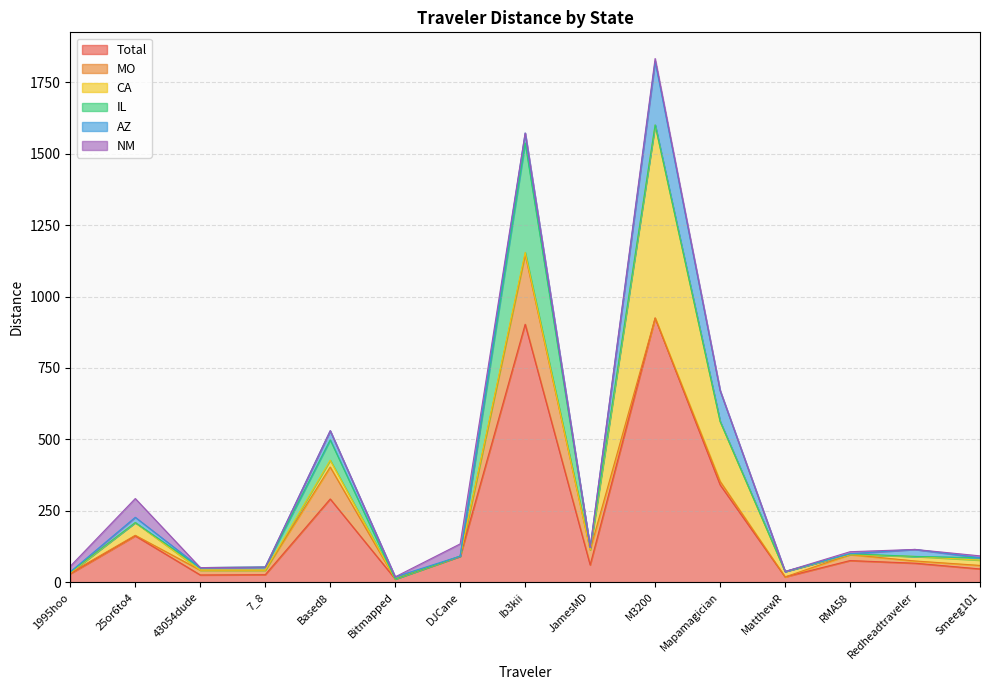

Reading right to left, what are all the values shown in this chart?

Total: 46.8	66.8	76.1	18.9	341.1	924.8	60.8	902.9	91.0	11.7	291.7	26.6	25.7	162.5	30.0
MO: 12.3	7.8	20.9	0.0	12.3	0.0	52.8	244.1	0.0	0.0	111.6	15.8	16.8	2.0	3.1
CA: 18.6	15.8	0.0	18.9	209.6	674.7	0.0	7.5	0.6	0.0	24.0	0.0	0.0	44.5	0.0
IL: 8.3	0.1	3.0	0.0	0.0	1.0	8.1	382.7	0.0	0.0	71.3	10.8	8.9	0.0	3.0
AZ: 0.0	24.5	0.0	0.0	108.2	222.0	0.0	34.6	0.0	7.4	31.9	0.0	0.0	18.5	0.6
NM: 6.5	0.0	7.1	0.0	0.0	10.2	0.0	0.0	42.8	0.0	0.0	0.0	0.0	65.6	19.6